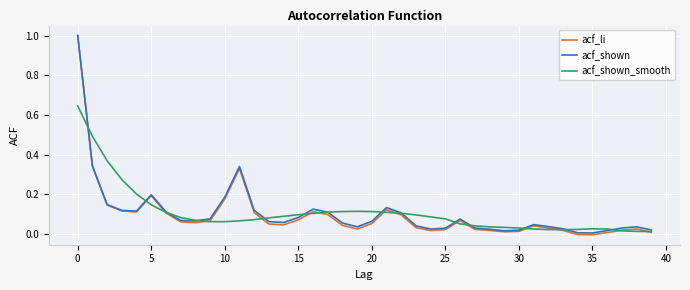

In acf_shown, how many points are lower than both neighbors (excluding endpoints)?

7